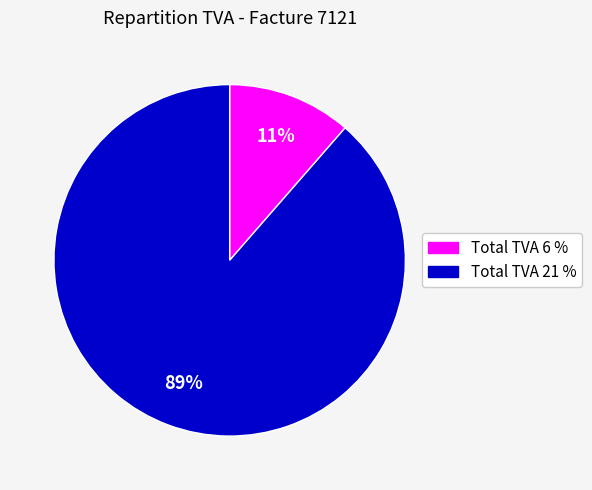

Between Total TVA 6 % and Total TVA 21 %, which is larger?

Total TVA 21 %